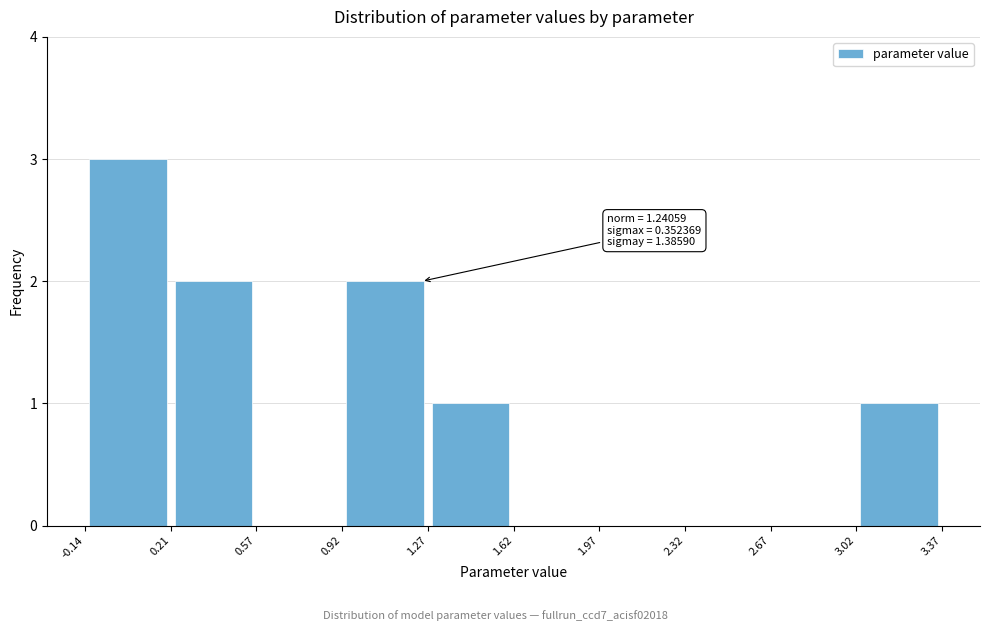

Which range on the x-axis has the tallest bar?

-0.14 to 0.21